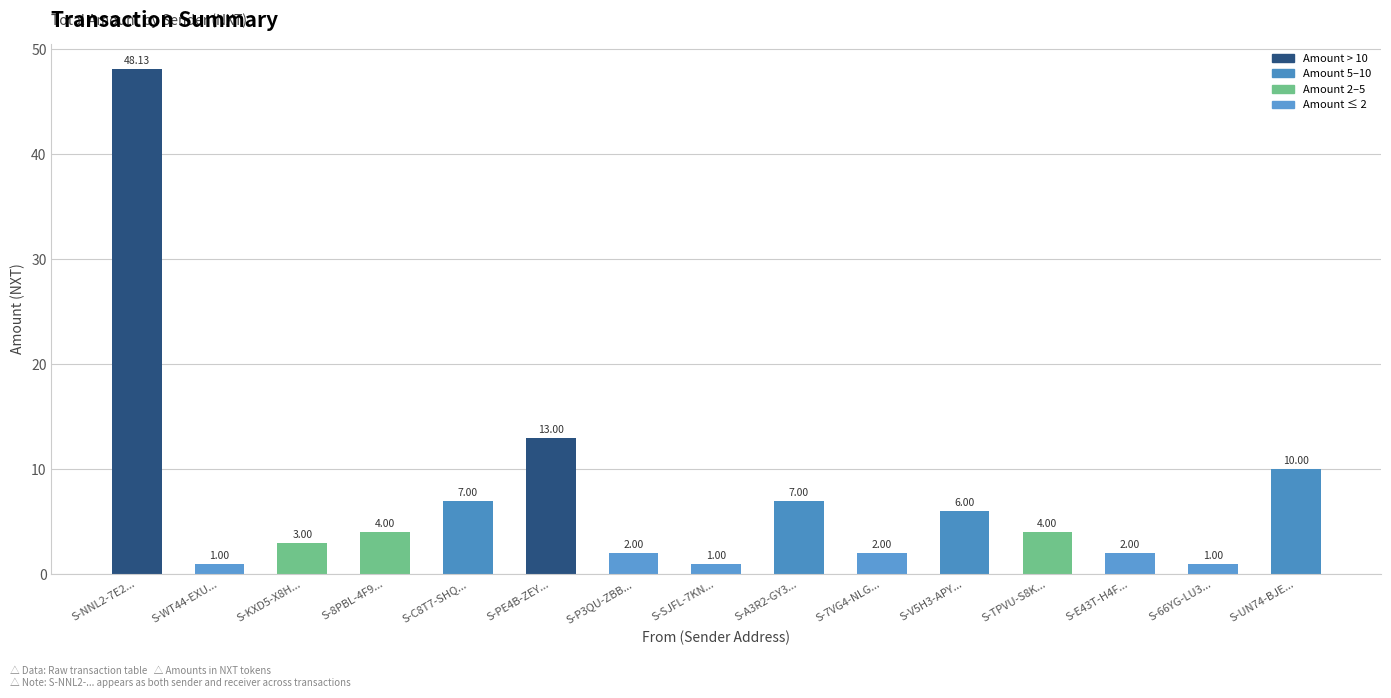

What is the difference between the maximum and minimum values?

47.1